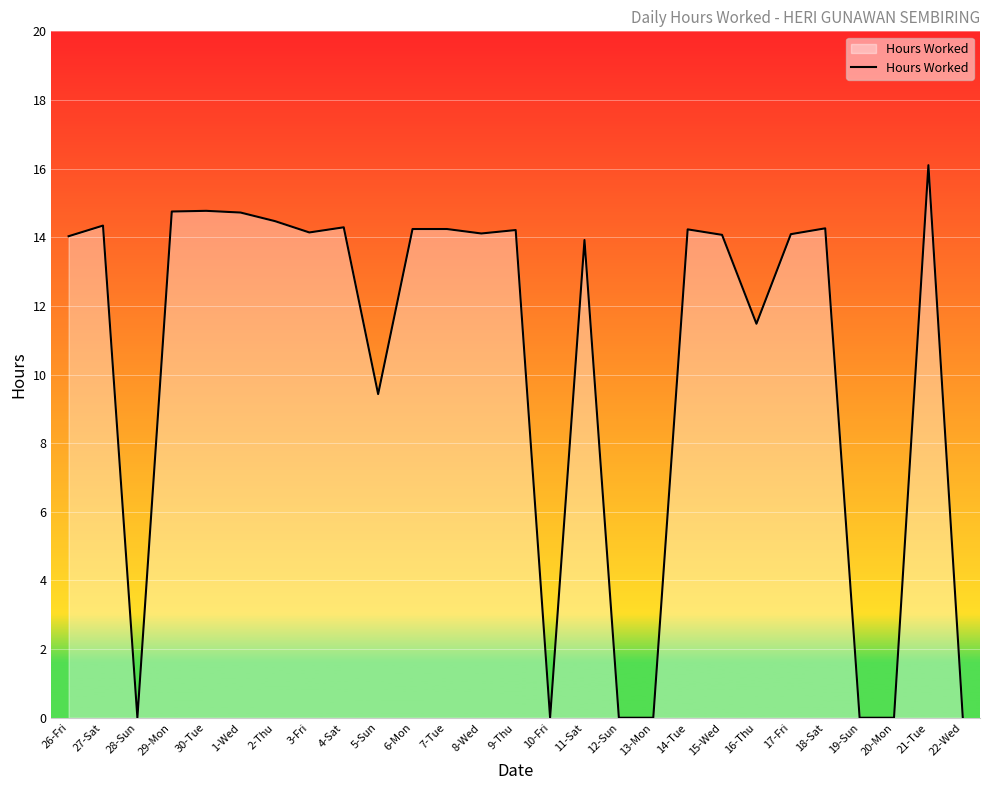

Does the chart display data point markers on the line(s)?

No